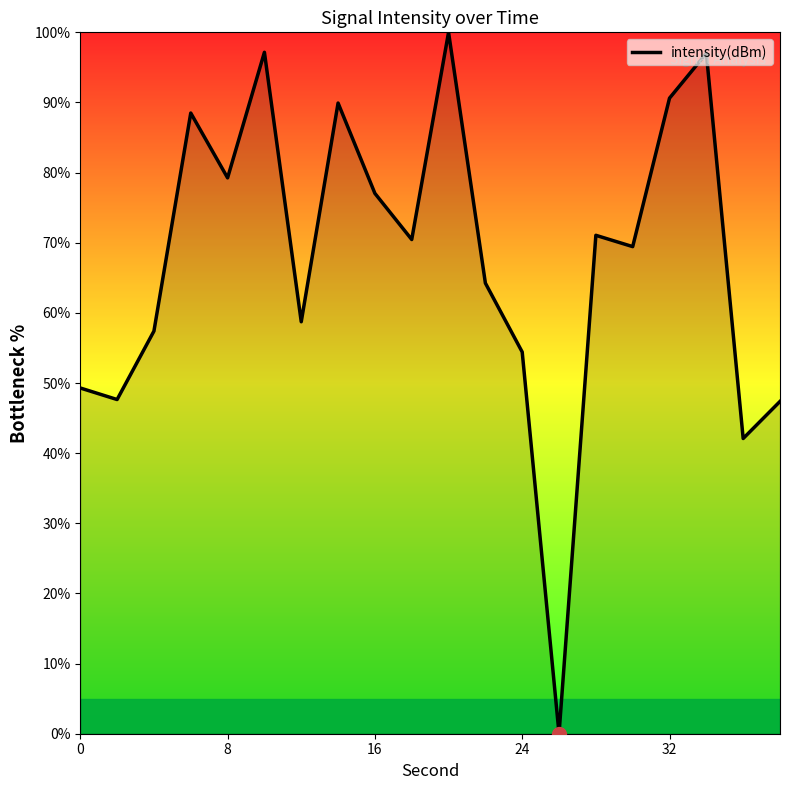

What is the maximum value shown in the chart?

100.0